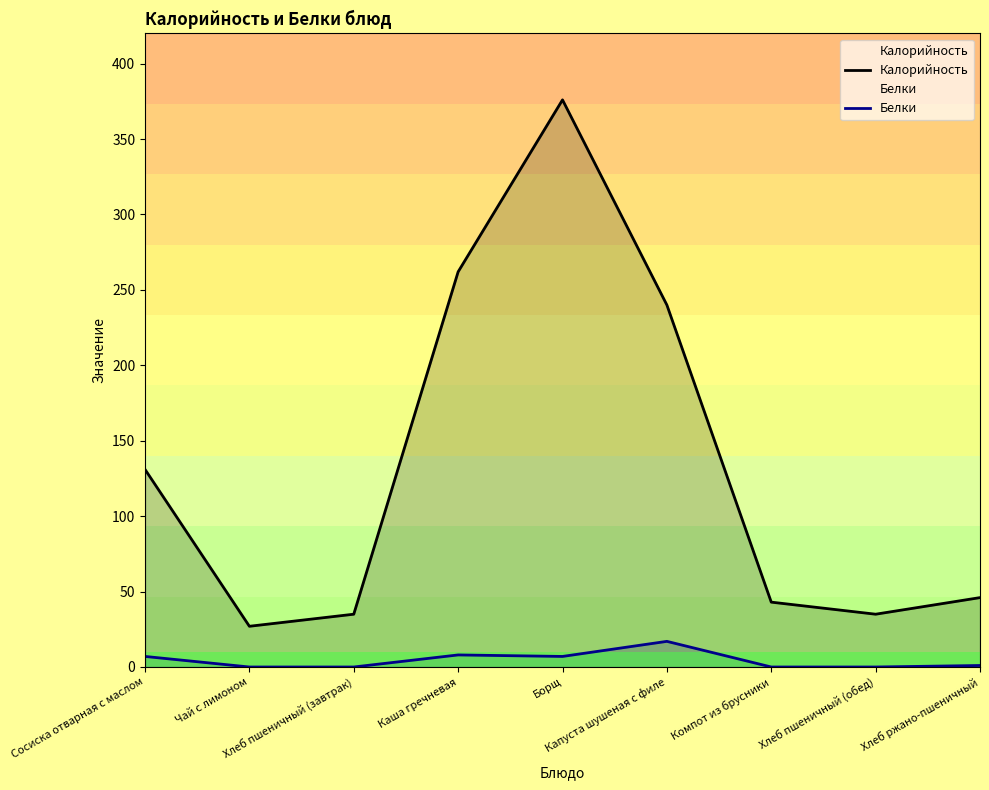

At Хлеб пшеничный (обед), list the series in order from largest to smallest.

Калорийность, Белки